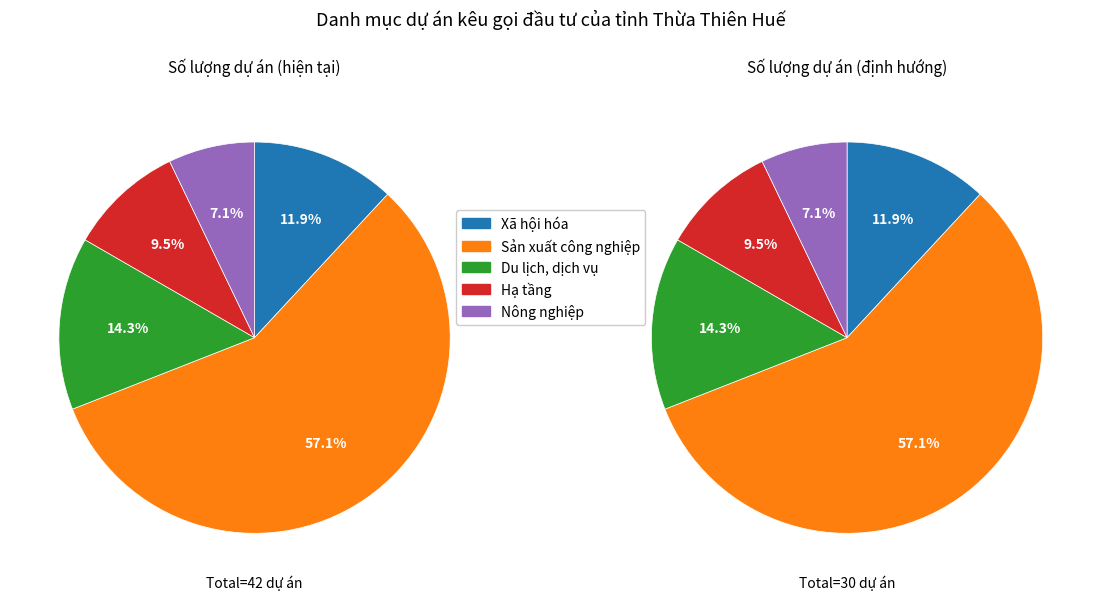

What percentage is the Xã hội hóa slice, to the nearest percent?

12%